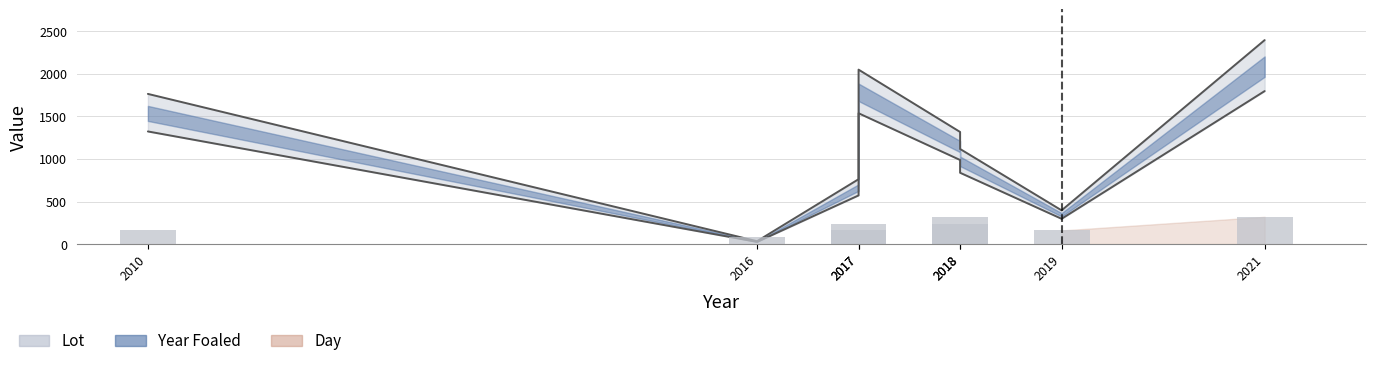

How many values exceed 240?

2